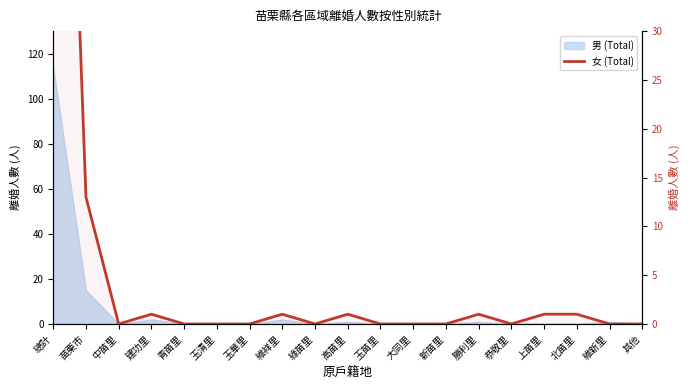

How many lines are shown in the chart?

1